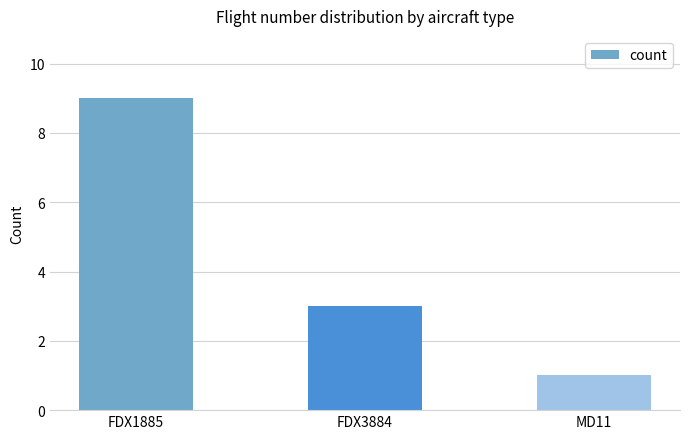

Is it true that the value at FDX3884 is 3?

True